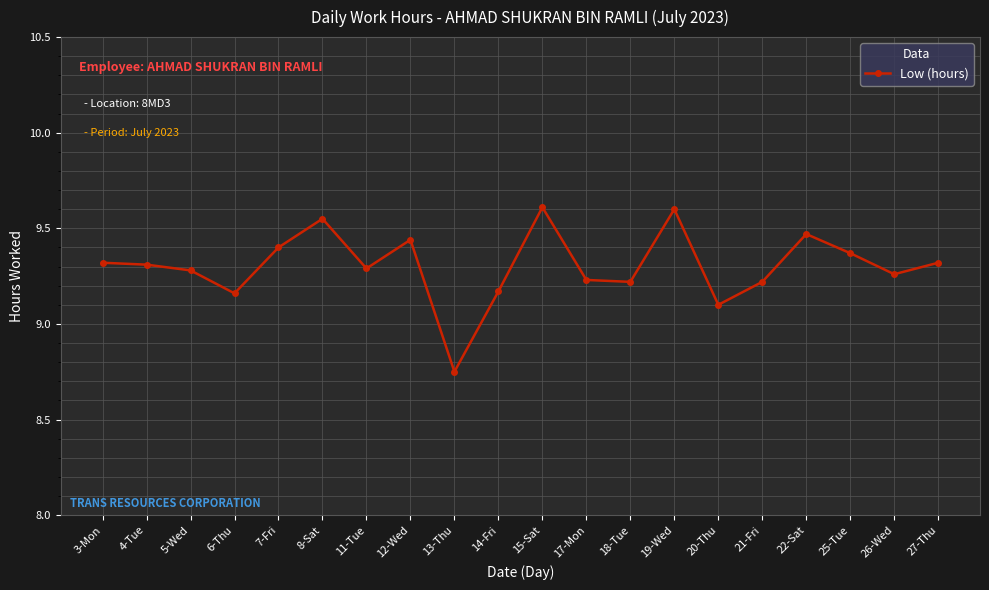

What is the difference between the maximum and minimum values?

0.9